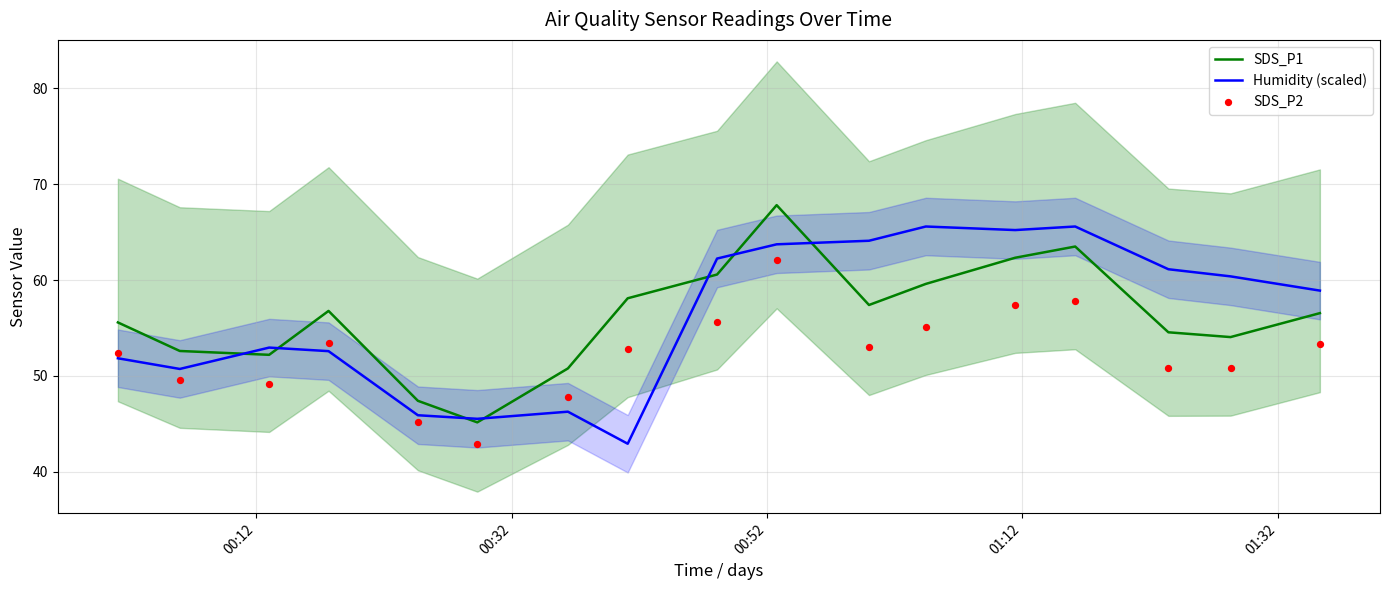

What are all the series names shown in the legend?

SDS_P1, Humidity (scaled), SDS_P2